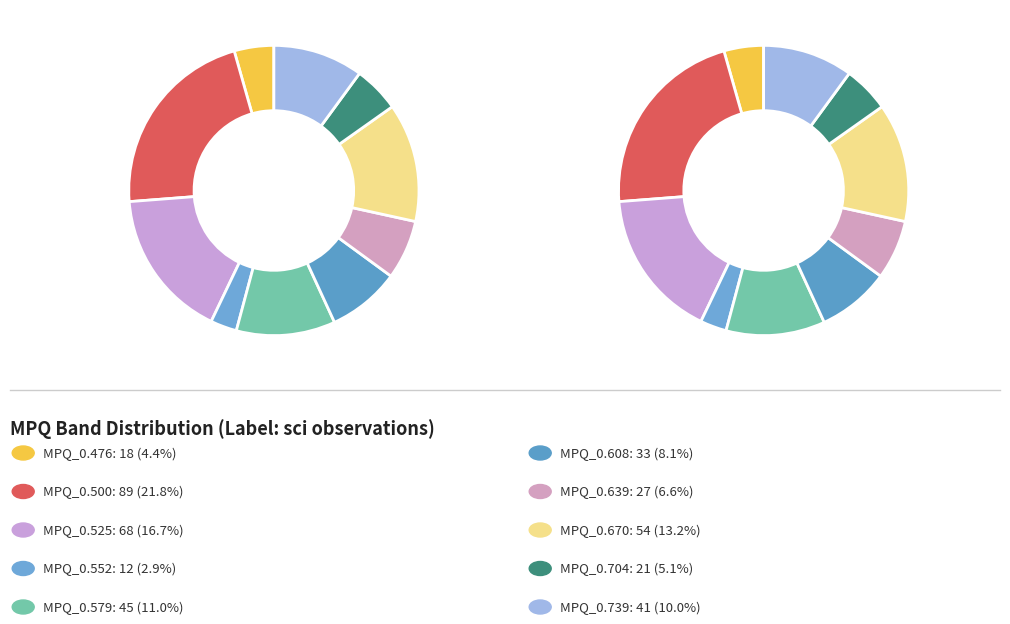

Does MPQ_0.552 represent more than half of the total?

No